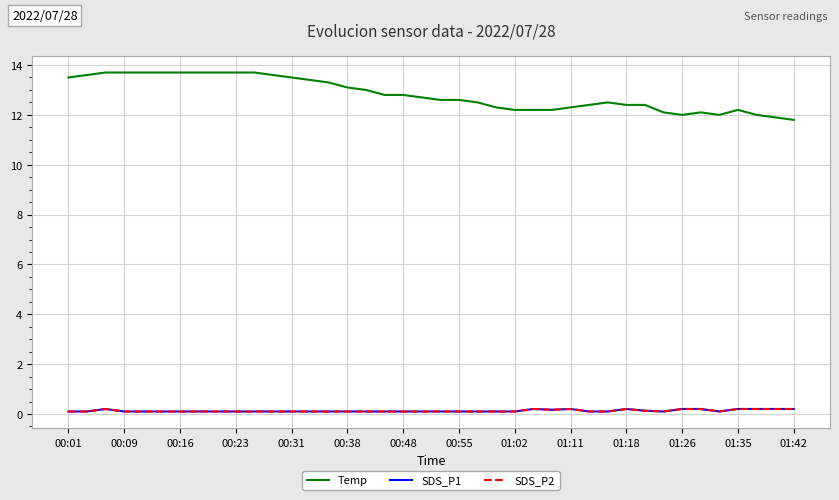

Is this an area chart (filled region under the line)?

No